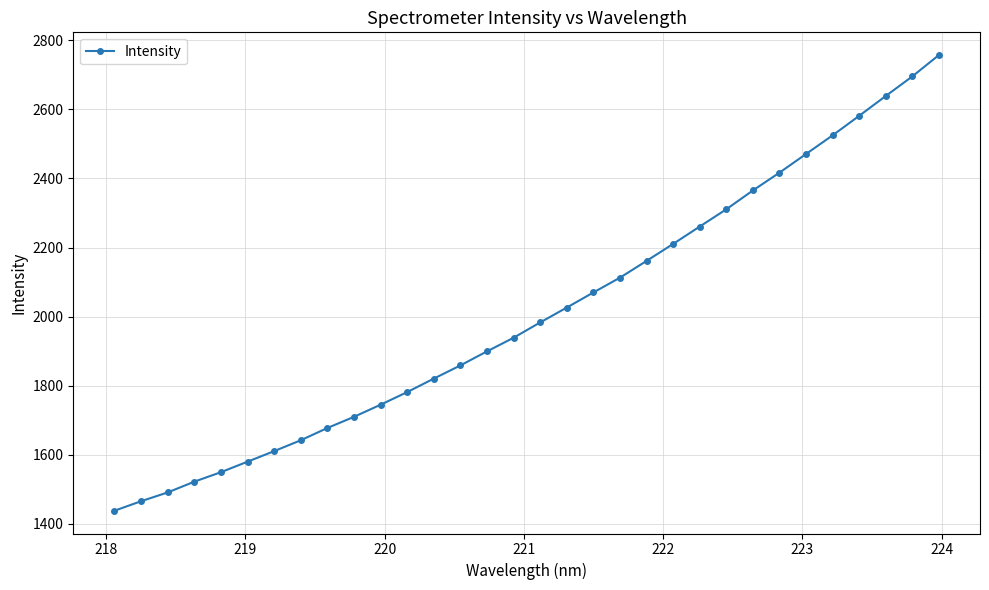

Does the chart have visible grid lines?

Yes